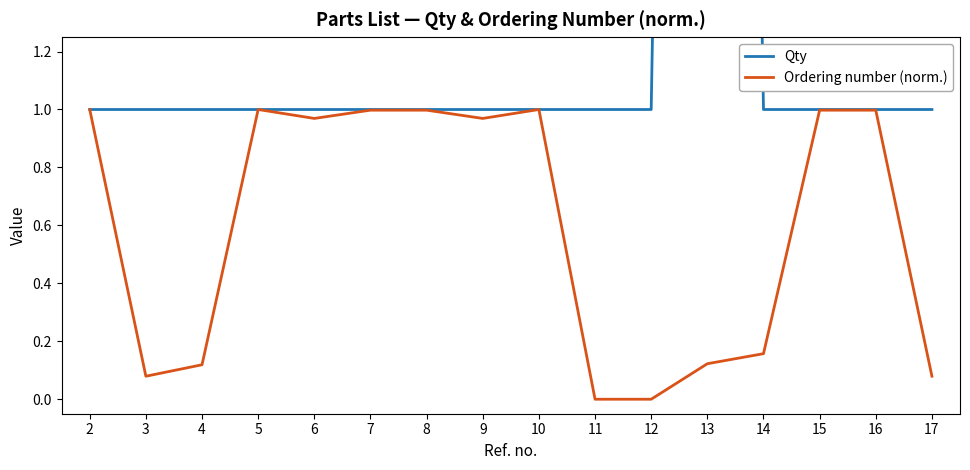

How many interior local valleys does the Ordering number (norm.) series have?

3